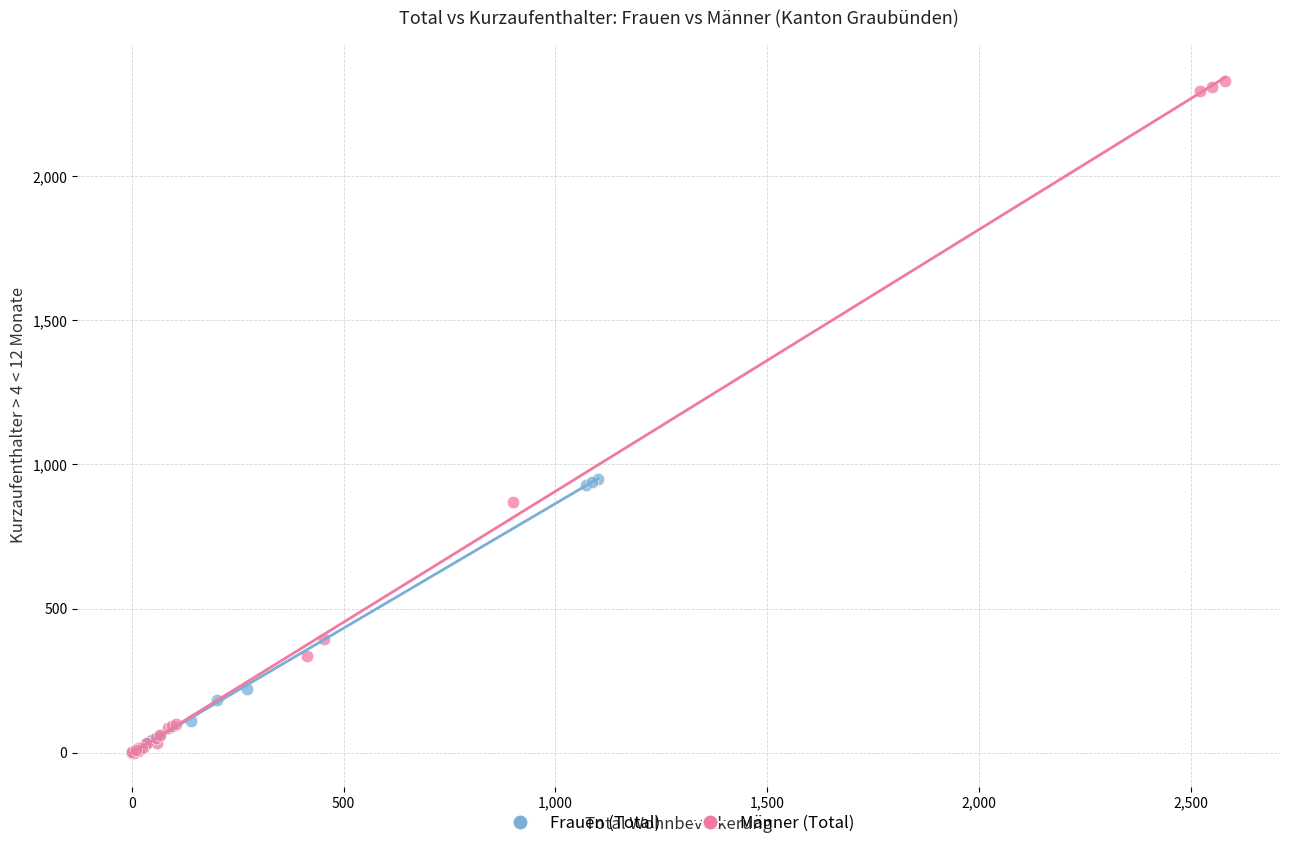

Which series has the widest spread of Y values?

Männer (Total)